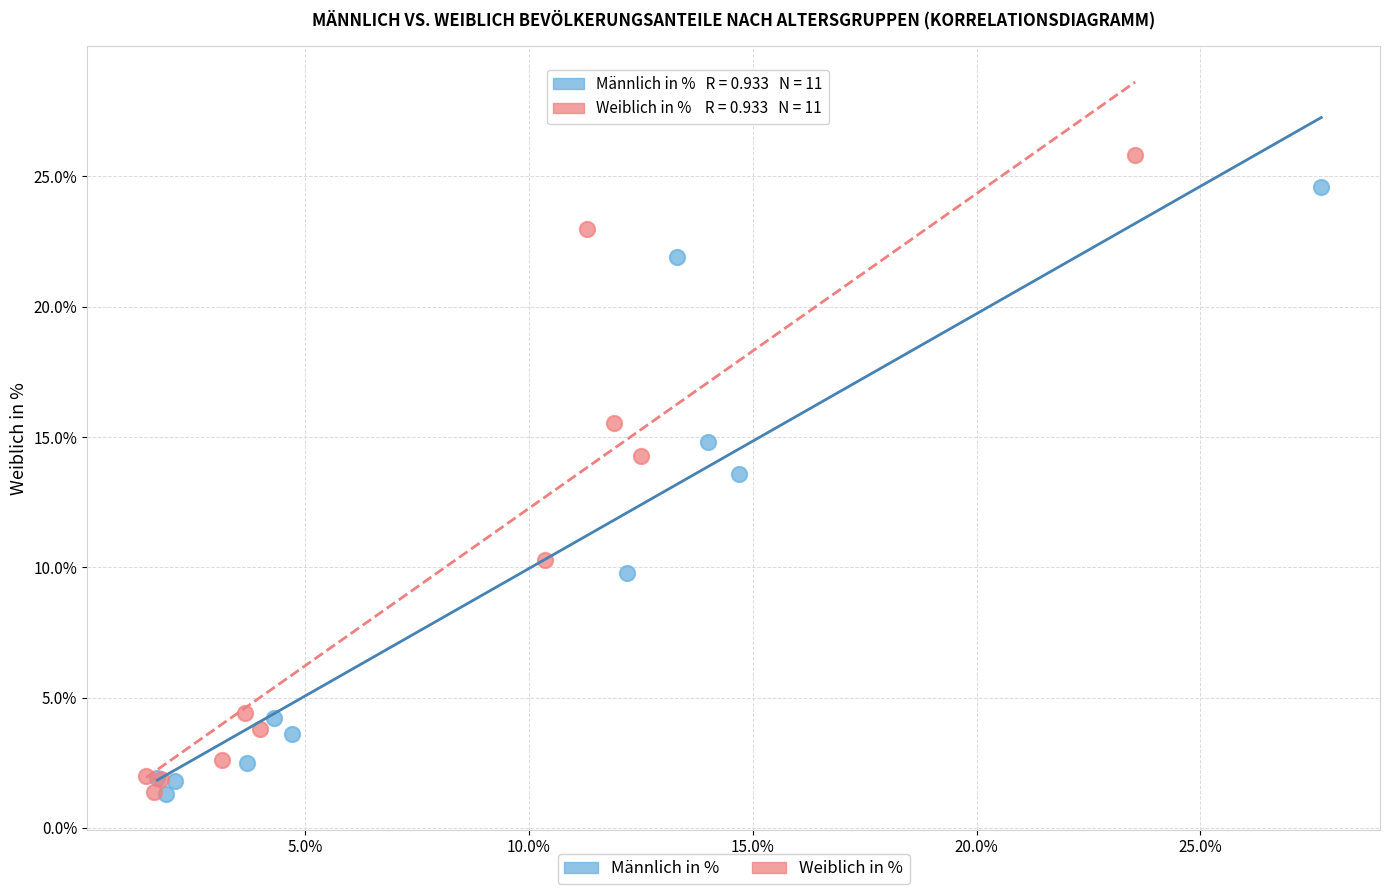

Which series reaches the maximum Y coordinate?

Weiblich in %